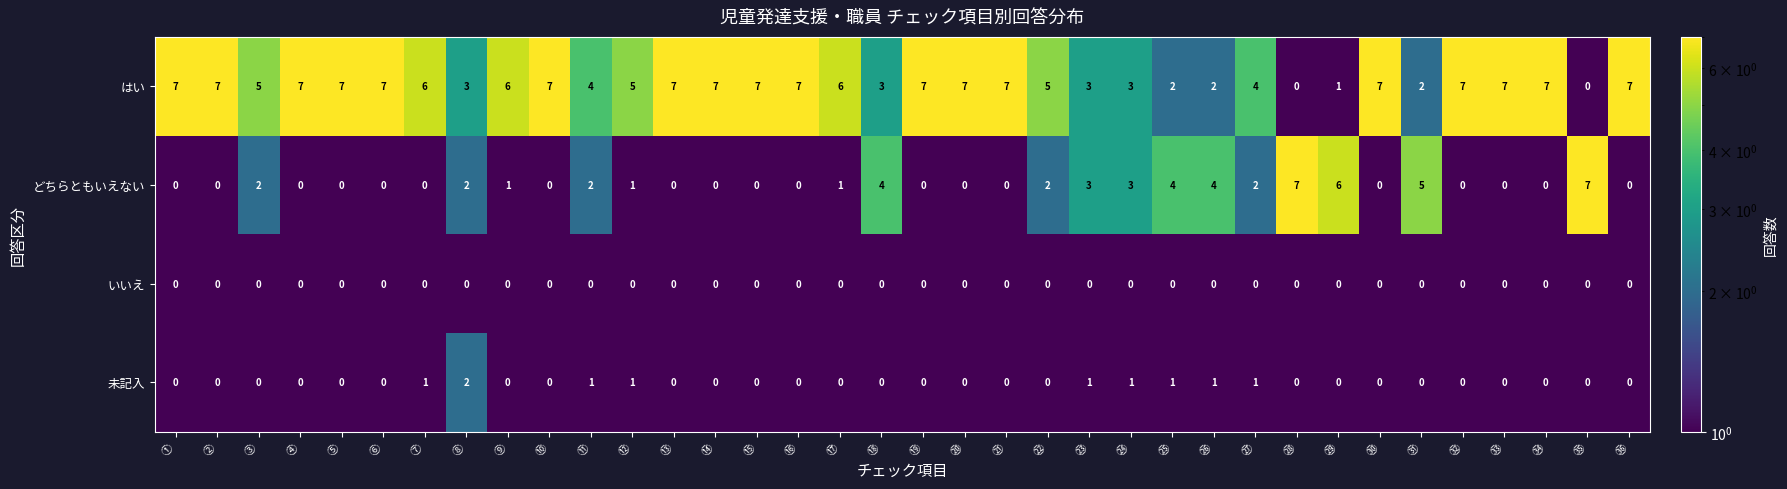

What is the spread (max minus min) of values at ③?

5